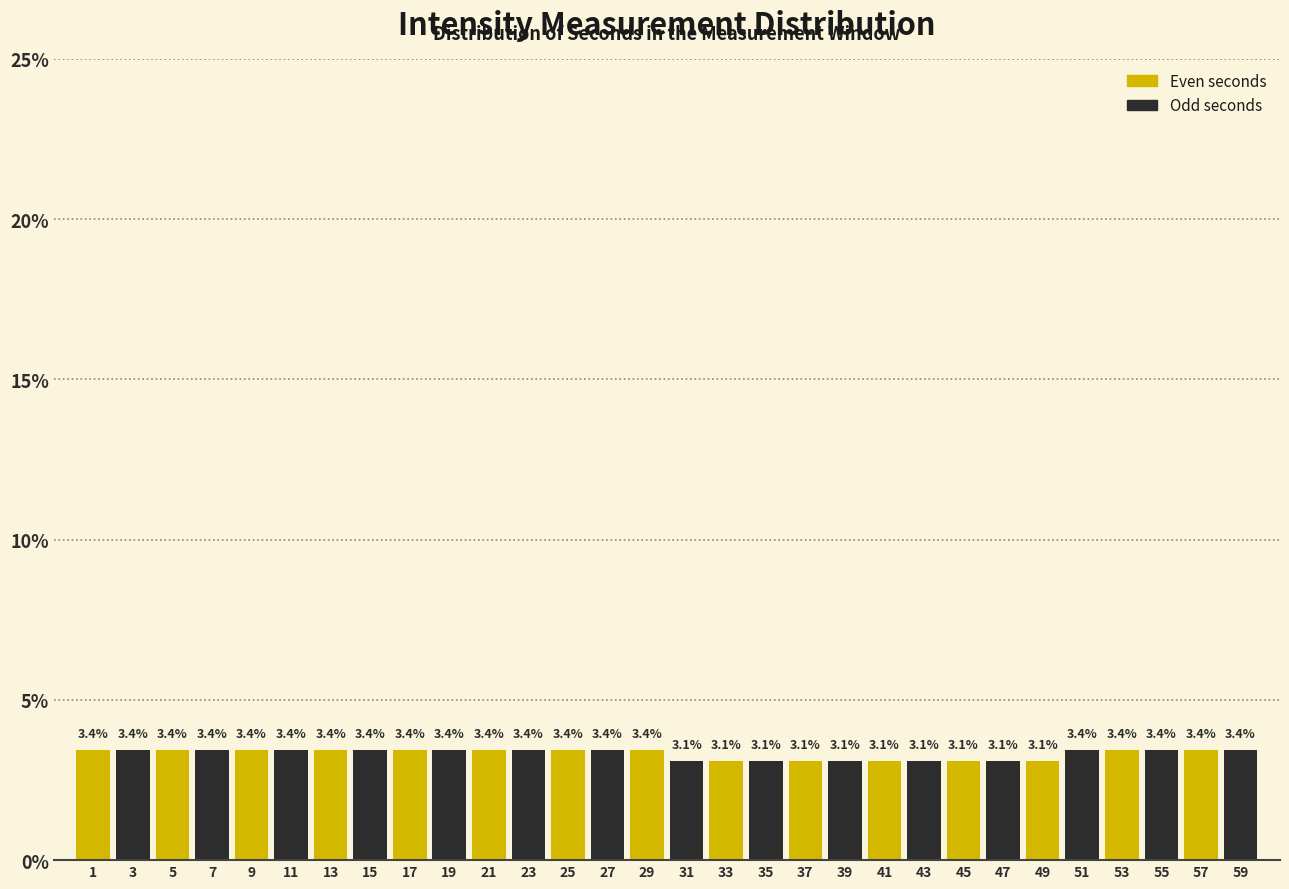

Reading left to right, transcribe this chart: for each bar, give the range it covers on the x-axis and its height.

0 to 2: 3.4
2 to 4: 3.4
4 to 6: 3.4
6 to 8: 3.4
8 to 10: 3.4
10 to 12: 3.4
12 to 14: 3.4
14 to 16: 3.4
16 to 18: 3.4
18 to 20: 3.4
20 to 22: 3.4
22 to 24: 3.4
24 to 26: 3.4
26 to 28: 3.4
28 to 30: 3.4
30 to 32: 3.1
32 to 34: 3.1
34 to 36: 3.1
36 to 38: 3.1
38 to 40: 3.1
40 to 42: 3.1
42 to 44: 3.1
44 to 46: 3.1
46 to 48: 3.1
48 to 50: 3.1
50 to 52: 3.4
52 to 54: 3.4
54 to 56: 3.4
56 to 58: 3.4
58 to 60: 3.4